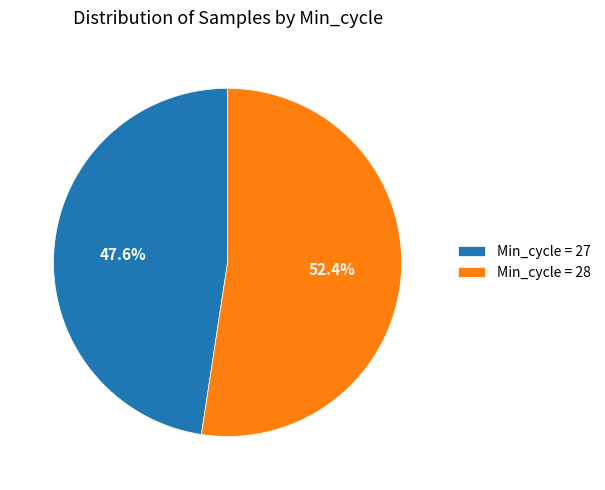

To the nearest percent, what is the average slice percentage?

50%